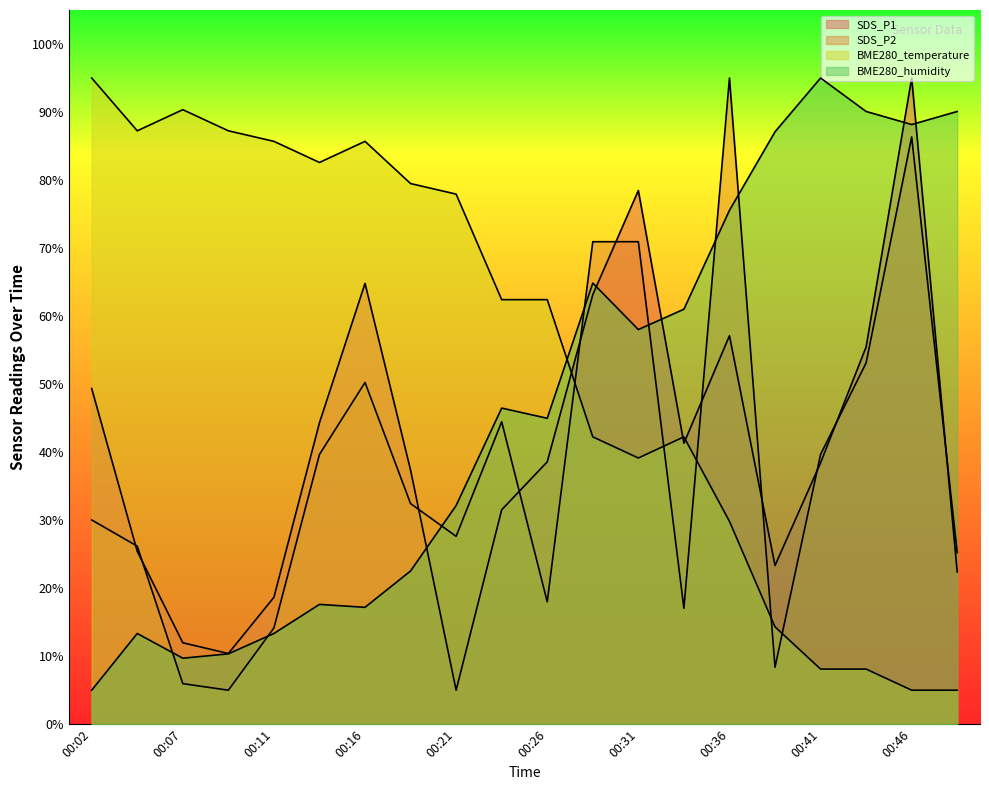

At which category is the sum across all series the highest?

00:46